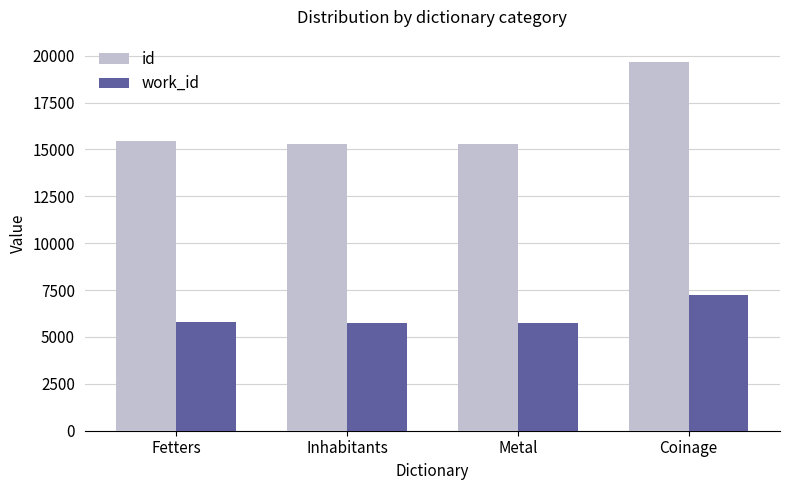

What is the highest value of the work_id series?

7212